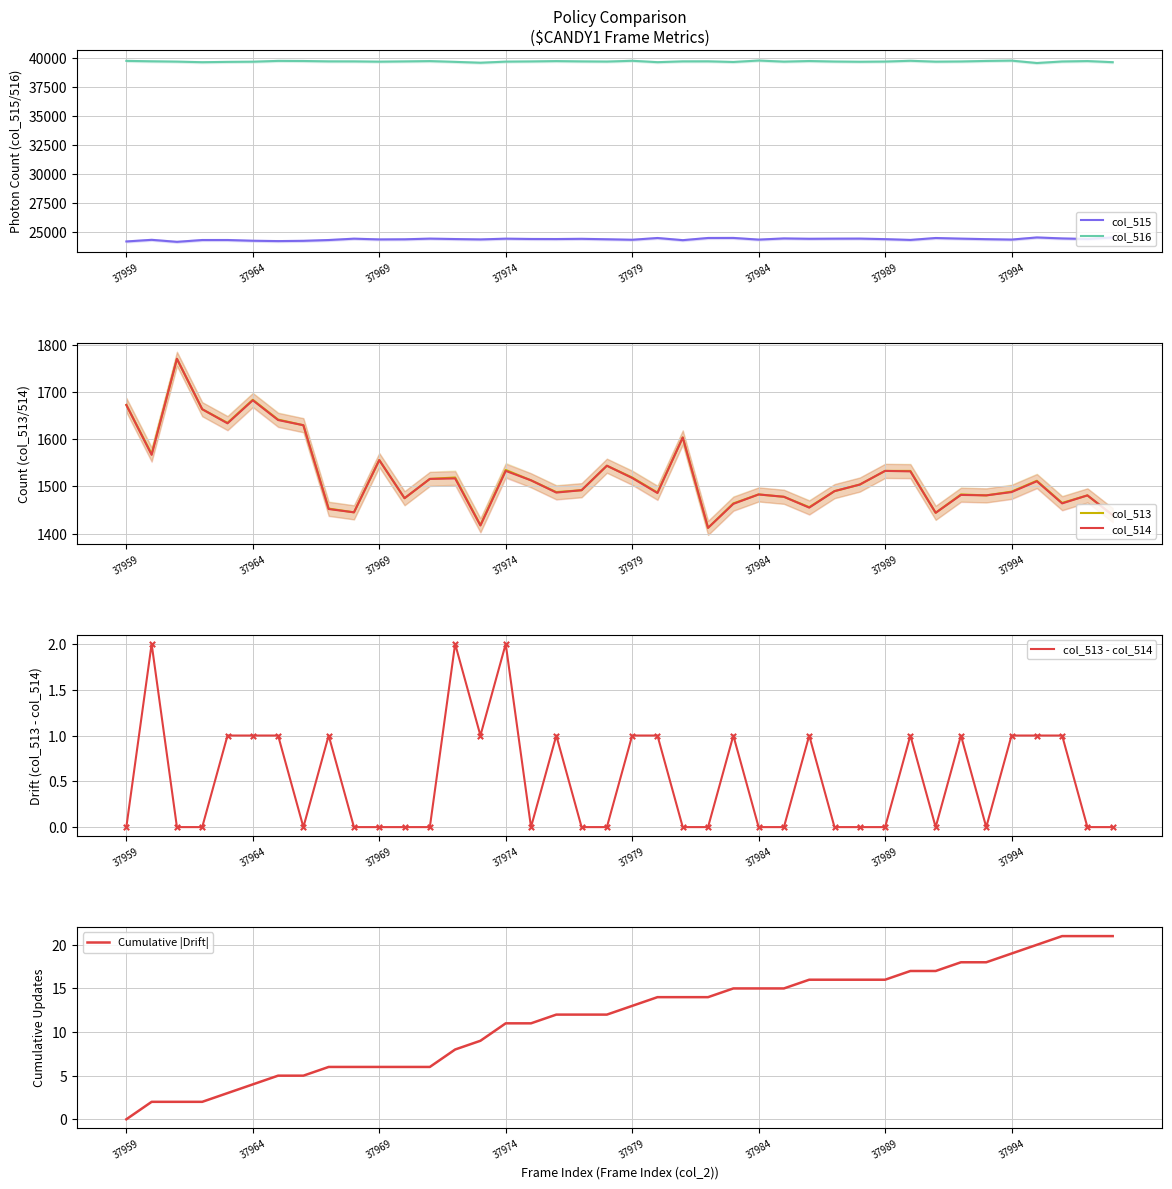

True or false: col_516 and col_515 cross at least once.

False